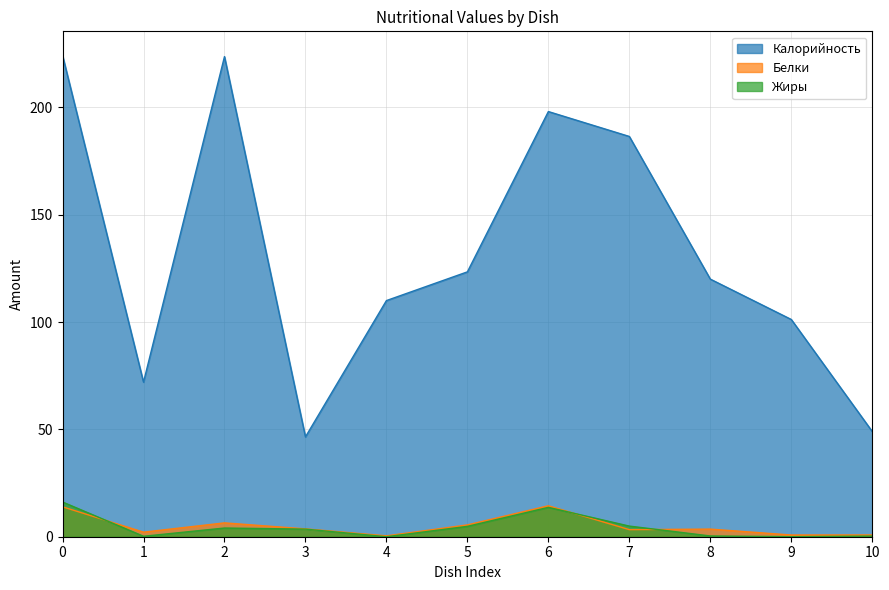

At how many categories does at least one series exceed 218?

2